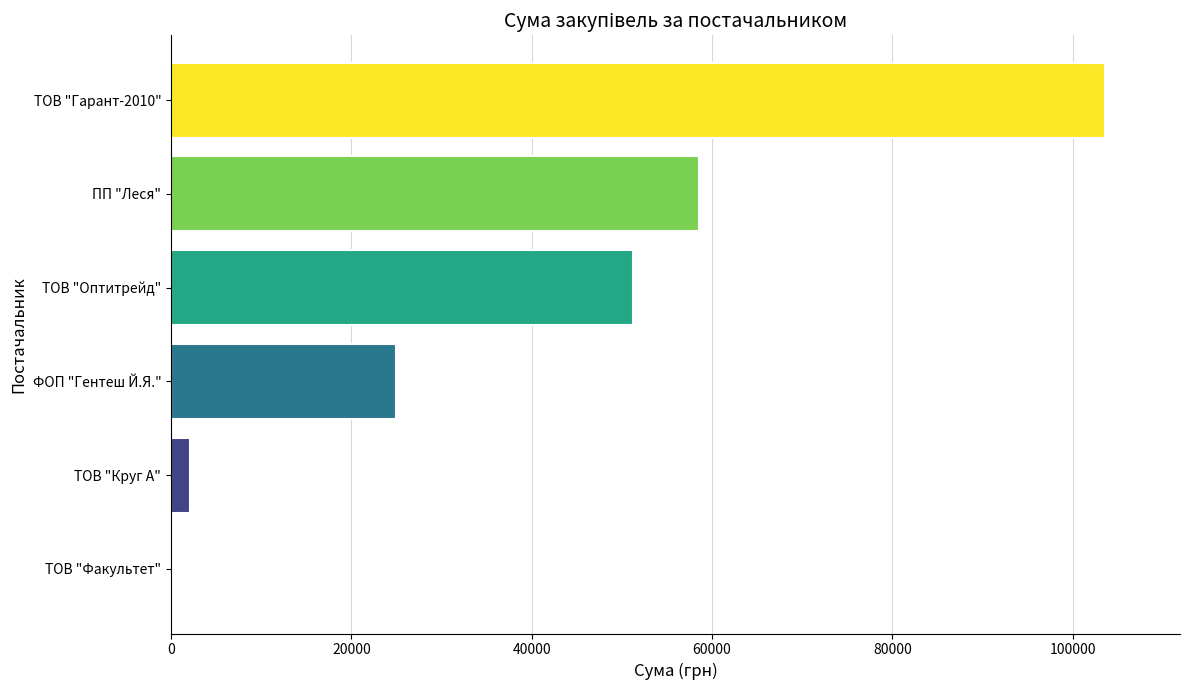

Read the value at ТОВ "Оптитрейд".

51204.7